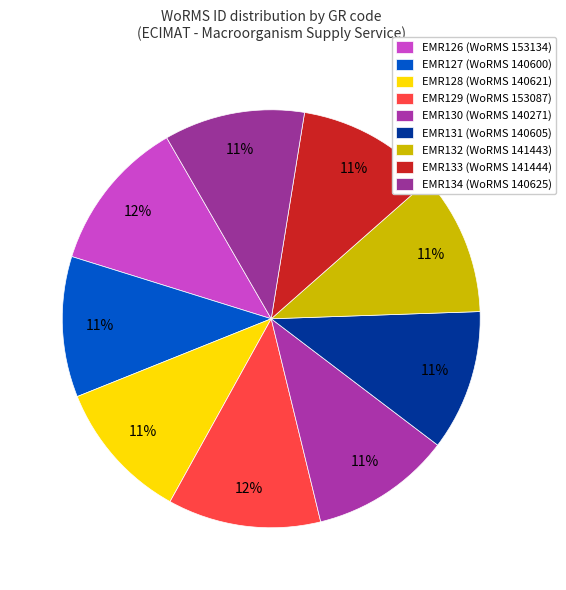

Is EMR129 the majority of the pie?

No